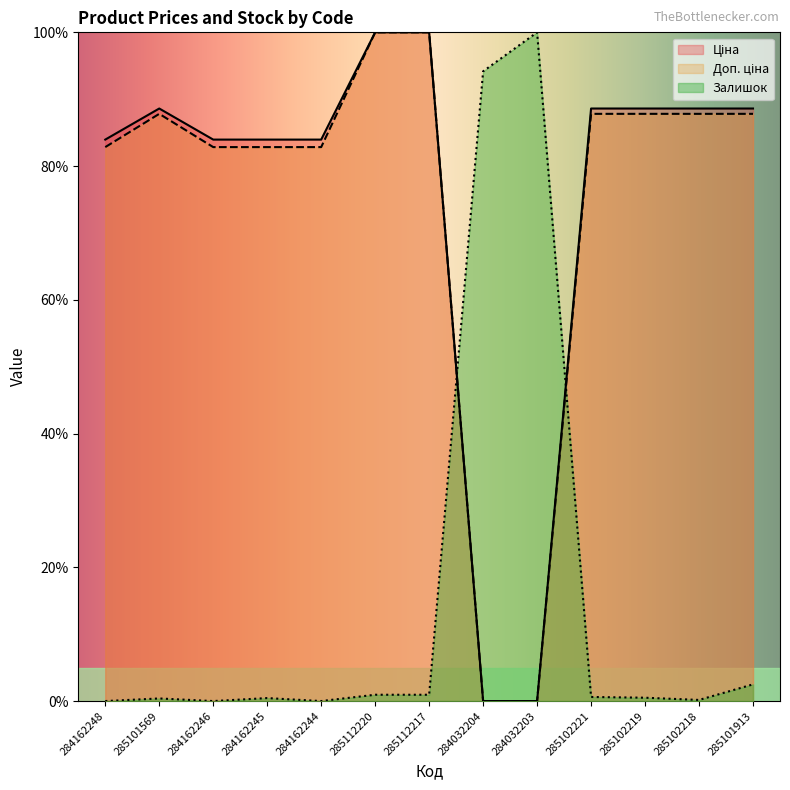

Is the value of Залишок at 284162244 greater than the value of Ціна at 284032203?

No